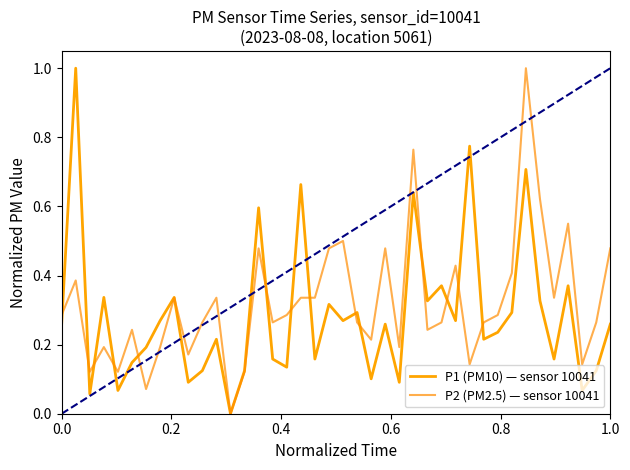

How many intersections are there between P2 (PM2.5) — sensor 10041 and P1 (PM10) — sensor 10041?

15